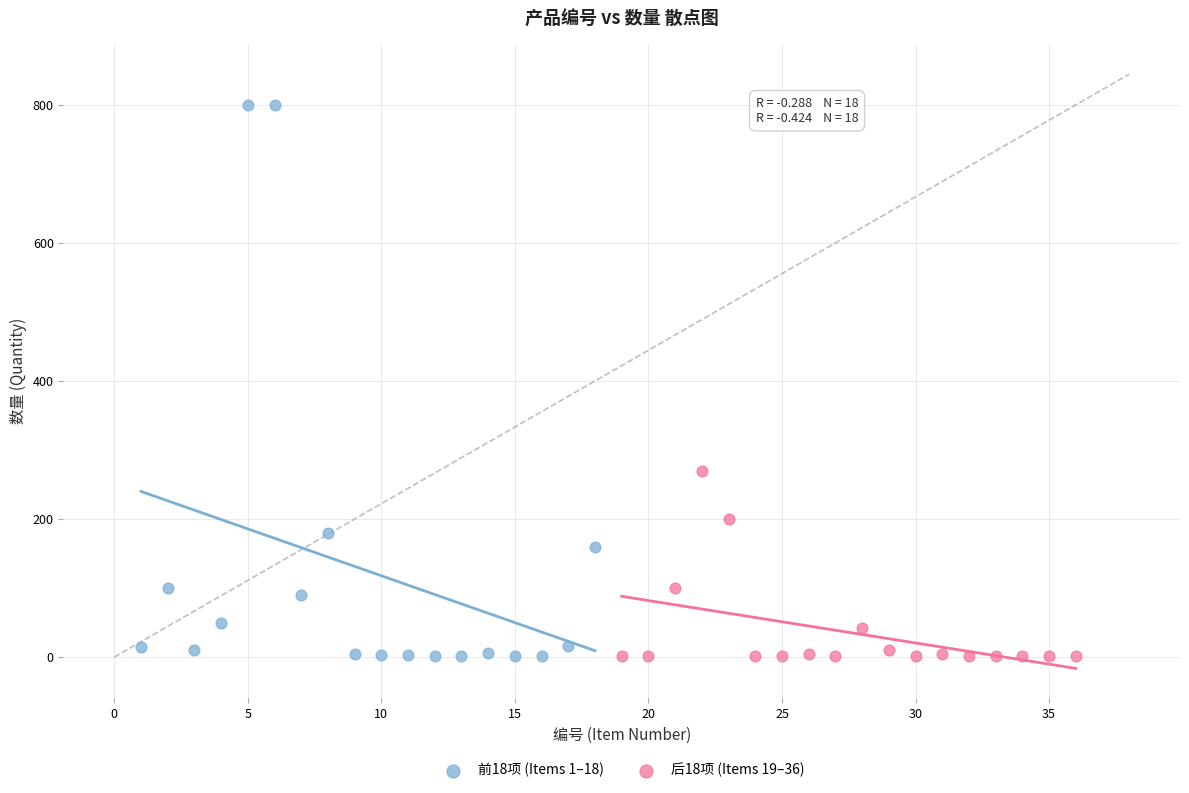

Which series has the largest Y range (max minus min)?

前18项 (Items 1–18)